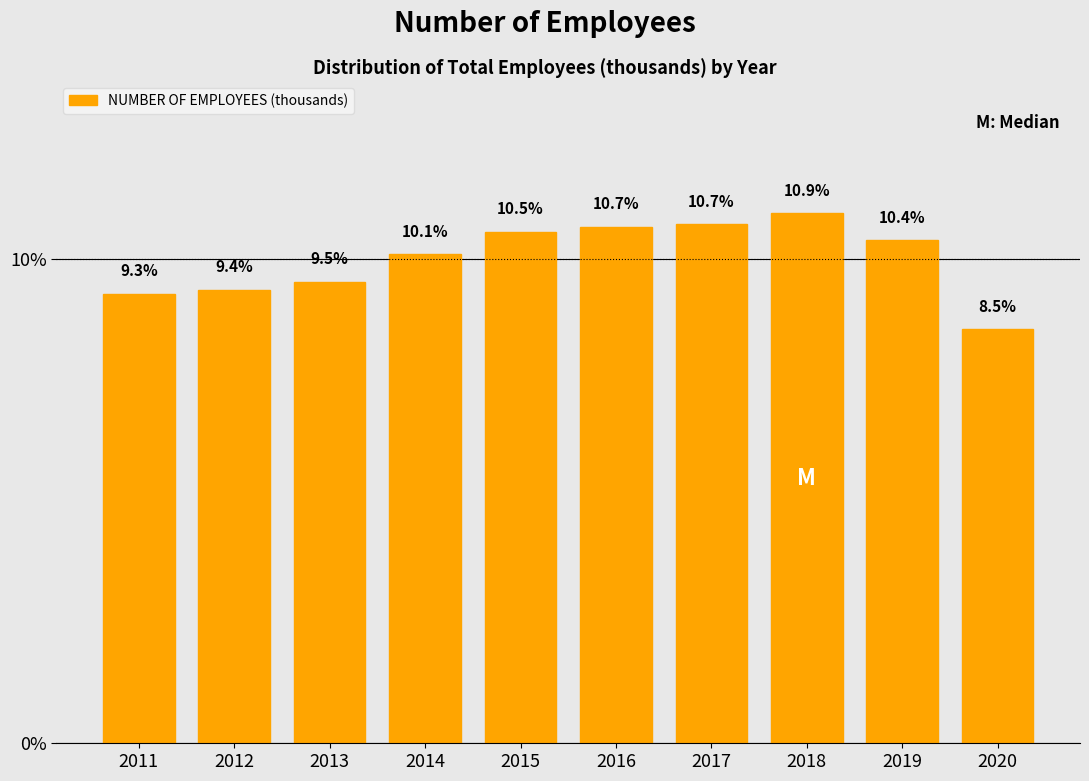

Reading right to left, transcribe all the data shown in this chart.

8.5	10.4	10.9	10.7	10.7	10.5	10.1	9.5	9.4	9.3